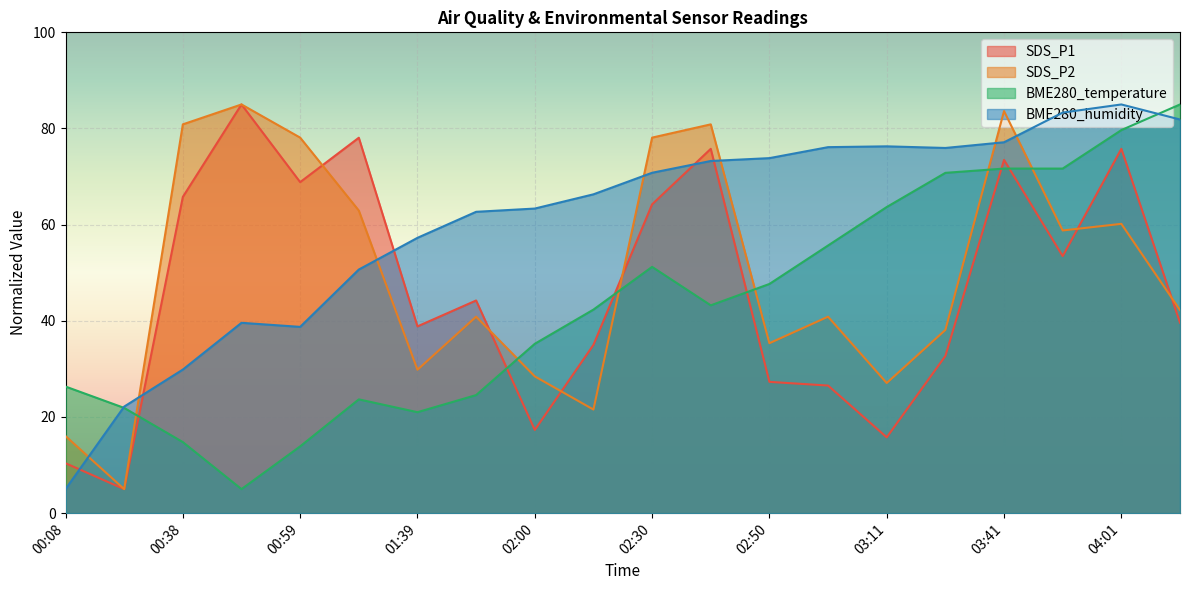

The value of SDS_P1 at 02:00 is 30.7. True or false?

False